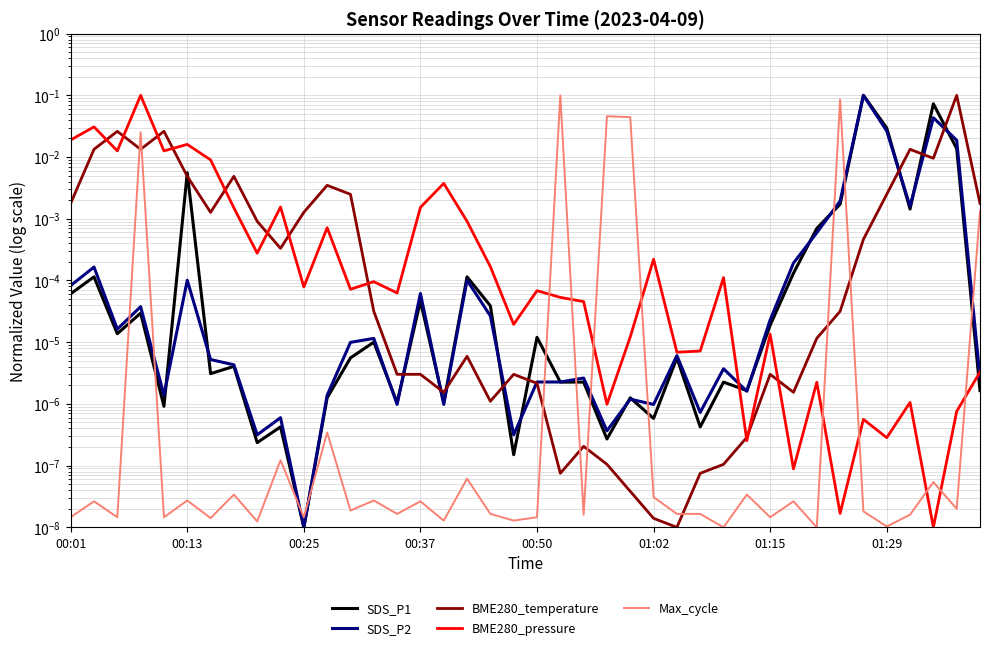

Is the value of BME280_temperature at 20 greater than the value of Max_cycle at 11?

Yes